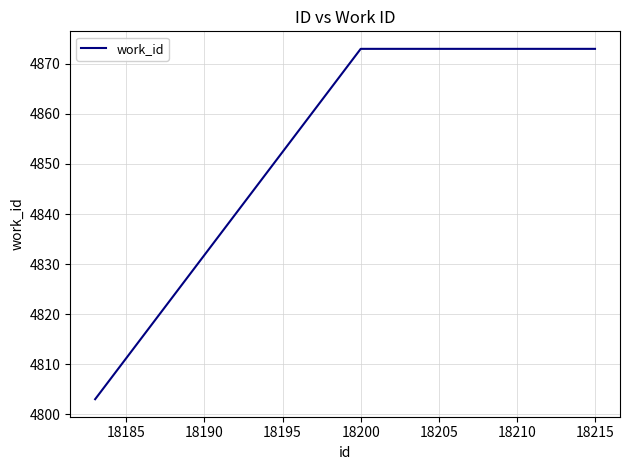

Does the chart display data point markers on the line(s)?

No